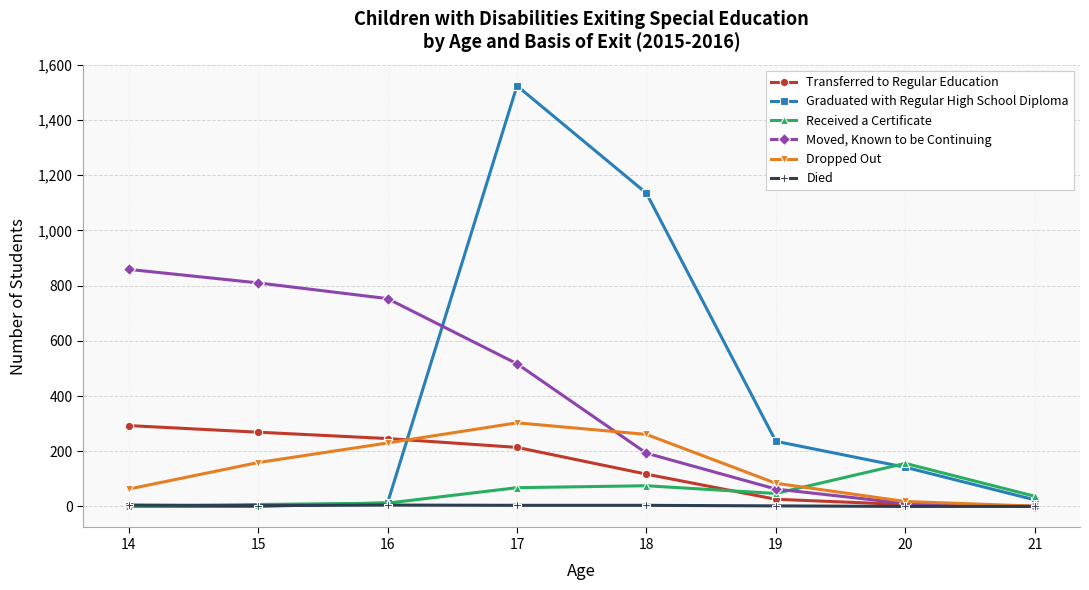

At how many categories does at least one series exceed 1213?

1